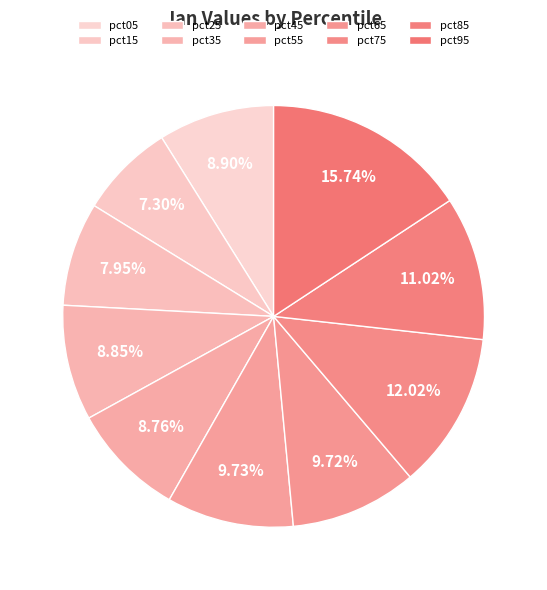

To the nearest percent, what is the combined percentage of pct45 and pct95?

24%